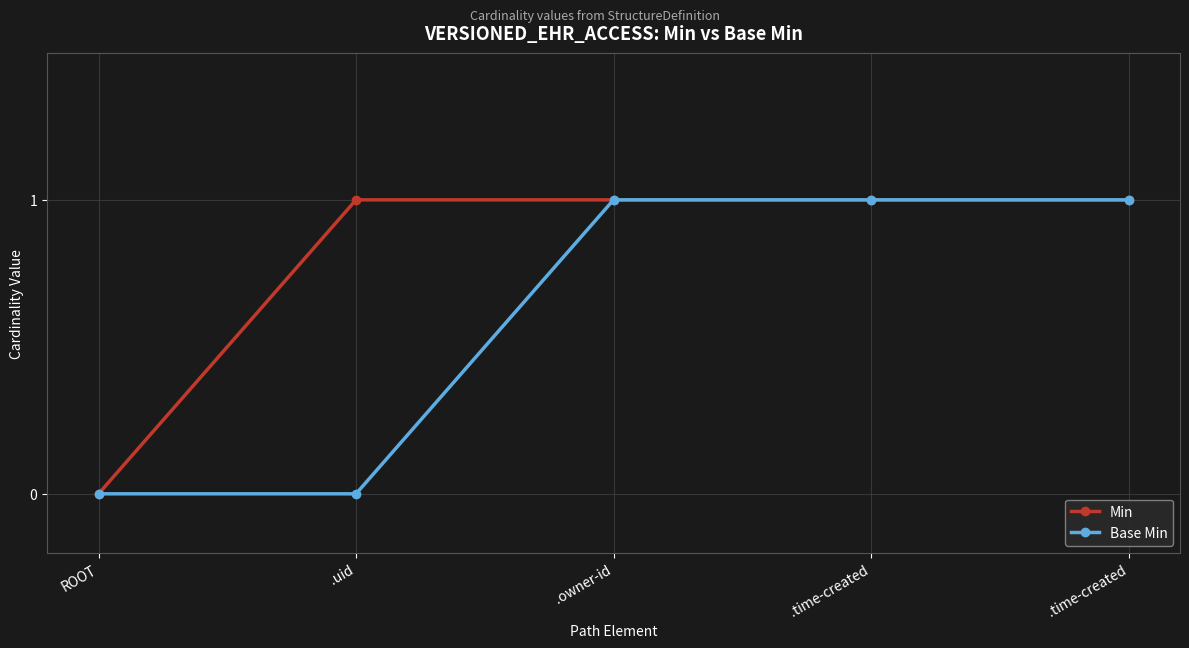

What is the average value of the Min series?

1